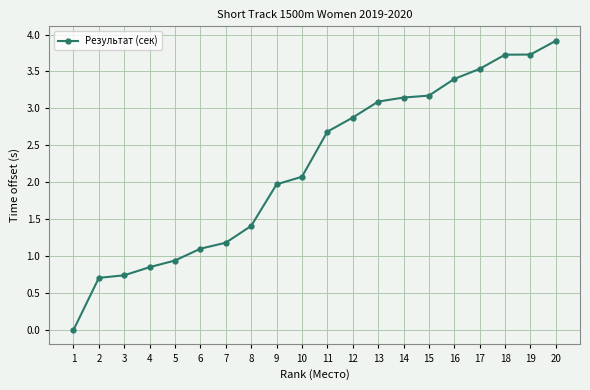

What is the difference between the values at 12 and 5?

1.9